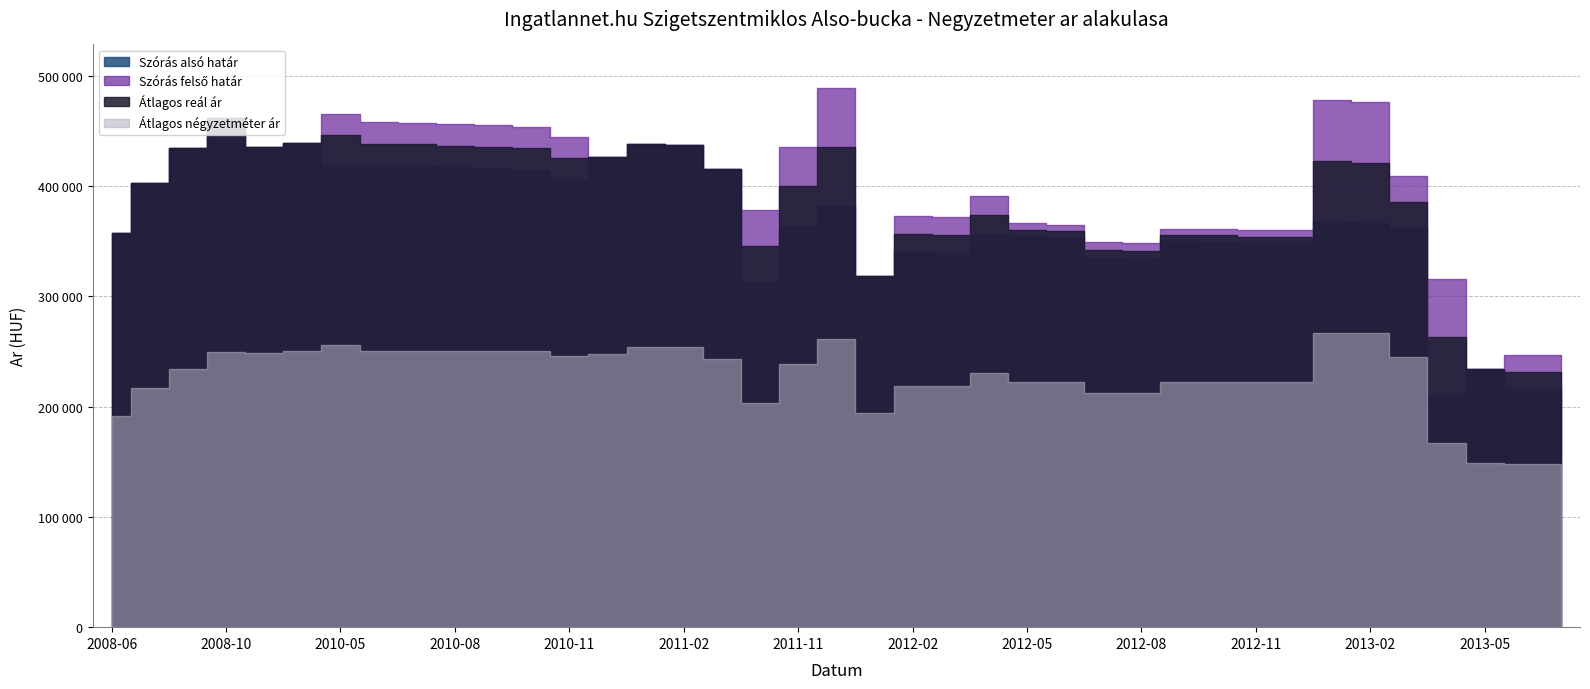

Reading left to right, transcribe all the data shown in this chart.

Szoras also hatar: 2008-06=357459	2008-07=402742	2008-09=433969	2008-10=461175	2010-03=435543	2010-04=438870	2010-05=419060	2010-06=419060	2010-07=418556	2010-08=417301	2010-09=416177	2010-10=414688	2010-11=405967	2010-12=426223	2011-01=437661	2011-02=437164	2011-03=415525	2011-05=313072	2011-11=364041	2011-12=382102	2012-01=318322	2012-02=340232	2012-03=339084	2012-04=356647	2012-05=354733	2012-06=353391	2012-07=334529	2012-08=333896	2012-09=349986	2012-10=349518	2012-11=348493	2012-12=348074	2013-01=368044	2013-02=366067	2013-03=361725	2013-04=210029	2013-05=234444	2013-06=216028	2013-07=215610
Szoras felso hatar: 2008-06=357459	2008-07=402742	2008-09=433969	2008-10=461175	2010-03=435543	2010-04=438870	2010-05=465494	2010-06=457670	2010-07=457166	2010-08=455911	2010-09=454787	2010-10=453298	2010-11=444577	2010-12=426223	2011-01=437661	2011-02=437164	2011-03=415525	2011-05=378596	2011-11=435385	2011-12=489120	2012-01=318322	2012-02=373084	2012-03=371936	2012-04=391209	2012-05=365943	2012-06=364601	2012-07=348895	2012-08=348262	2012-09=361196	2012-10=360728	2012-11=359703	2012-12=359952	2013-01=477806	2013-02=475829	2013-03=408633	2013-04=315423	2013-05=234444	2013-06=247140	2013-07=246722
Atlagos real ar: 2008-06=357459	2008-07=402742	2008-09=433969	2008-10=461175	2010-03=435543	2010-04=438870	2010-05=446189	2010-06=438365	2010-07=437861	2010-08=436606	2010-09=435482	2010-10=433993	2010-11=425272	2010-12=426223	2011-01=437661	2011-02=437164	2011-03=415525	2011-05=345834	2011-11=399713	2011-12=435611	2012-01=318322	2012-02=356658	2012-03=355510	2012-04=373928	2012-05=360338	2012-06=358996	2012-07=341712	2012-08=341079	2012-09=355591	2012-10=355123	2012-11=354098	2012-12=354013	2013-01=422925	2013-02=420948	2013-03=385179	2013-04=262726	2013-05=234444	2013-06=231584	2013-07=231166
Atlagos negyzetmeter ar: 2008-06=191500	2008-07=216555	2008-09=234203	2008-10=249417	2010-03=248677	2010-04=250793	2010-05=255343	2010-06=250793	2010-07=250793	2010-08=250793	2010-09=250793	2010-10=250793	2010-11=246243	2010-12=247285	2011-01=253921	2011-02=253921	2011-03=242857	2011-05=203321	2011-11=238617	2011-12=261051	2012-01=193750	2012-02=218199	2012-03=218199	2012-04=230427	2012-05=222171	2012-06=222171	2012-07=212262	2012-08=212262	2012-09=222171	2012-10=222171	2012-11=222171	2012-12=222584	2013-01=266748	2013-02=266748	2013-03=244526	2013-04=167091	2013-05=149258	2013-06=147666	2013-07=147666